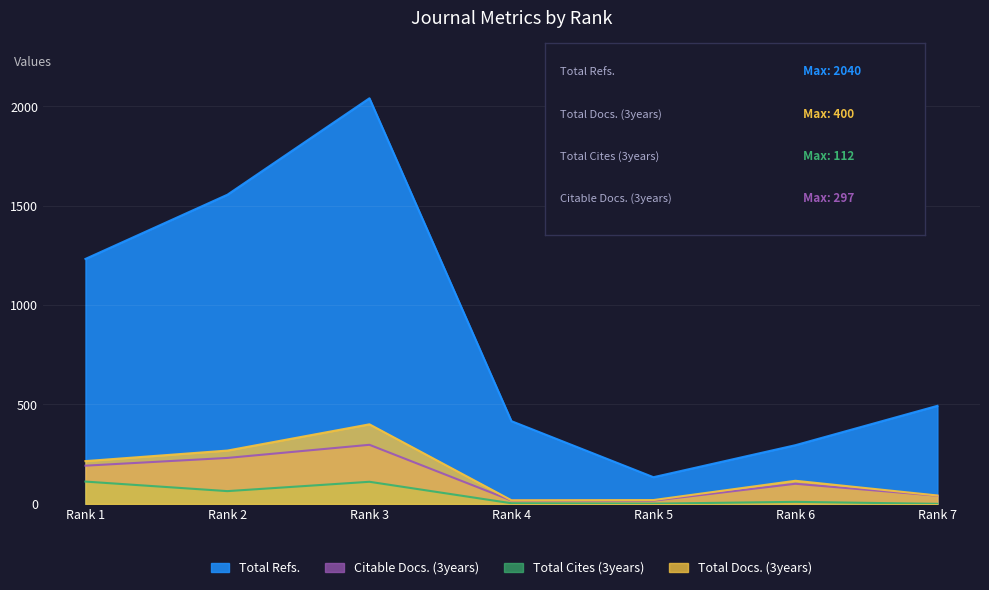

How many series are shown in this chart?

4